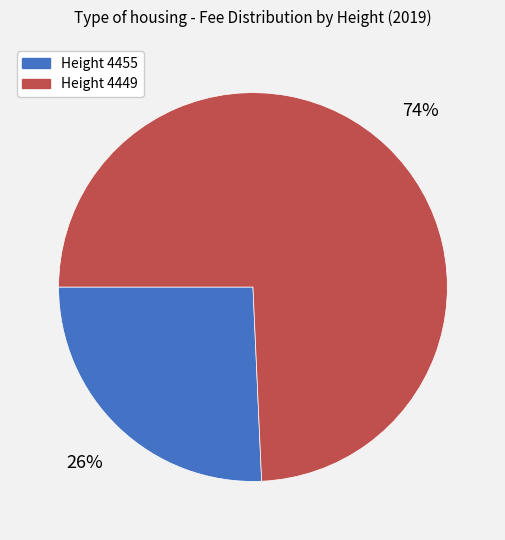

Is the sum of Height 4449 and Height 4455 greater than half?

Yes